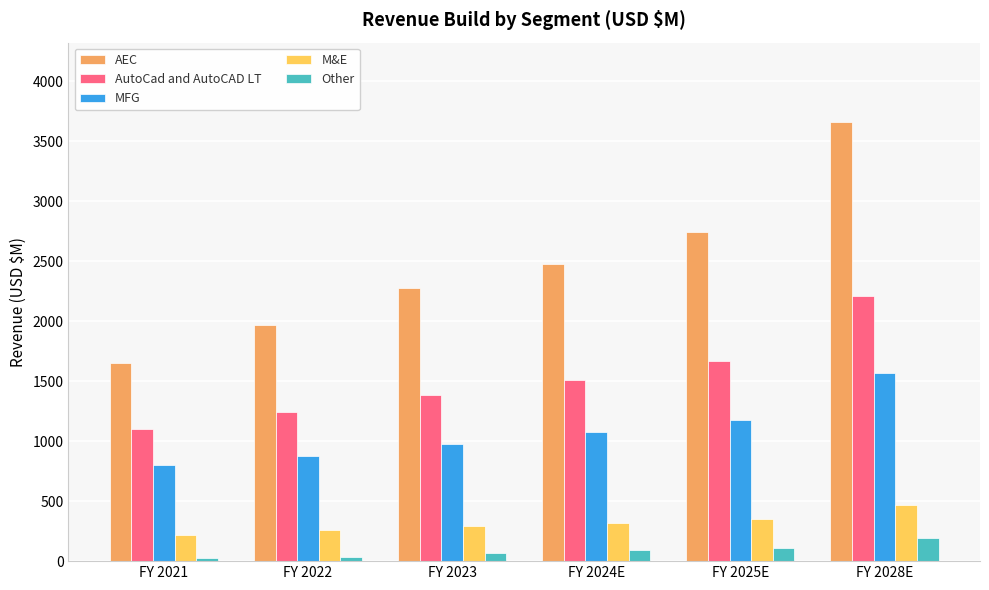

What value does the Other series have at FY 2028E, to the nearest 50?

200